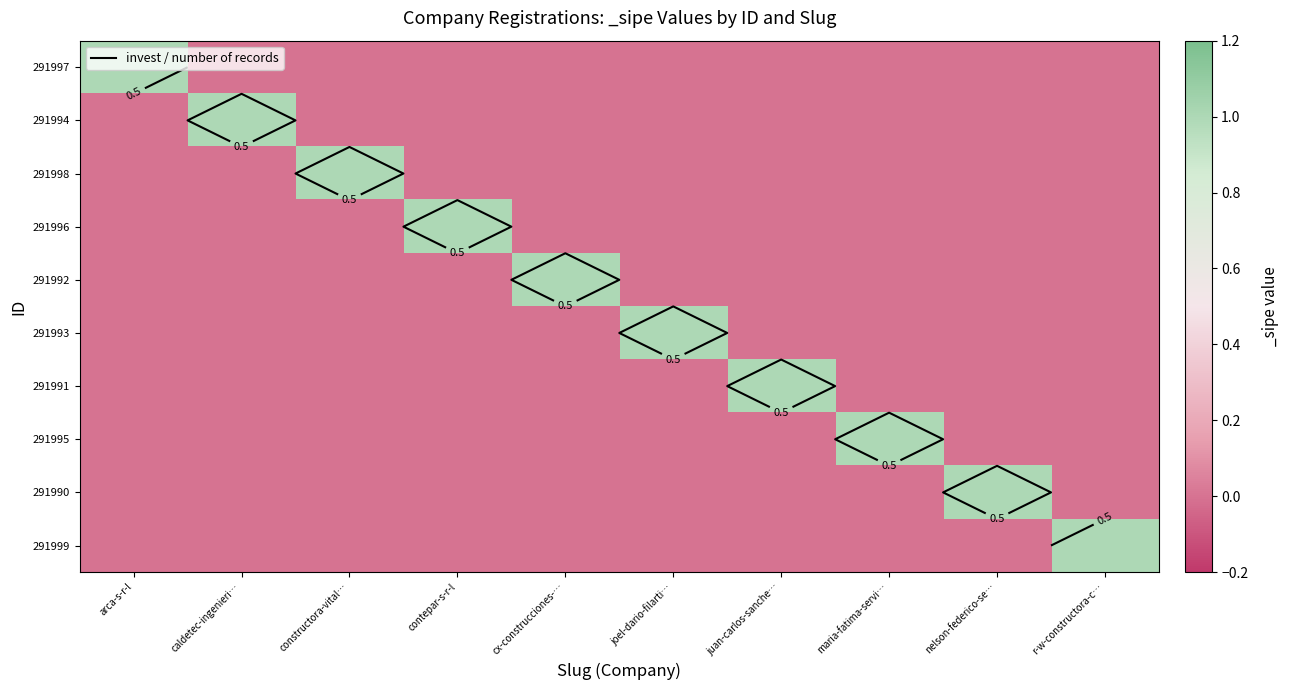

At which category is the sum across all series the highest?

arca-s-r-l